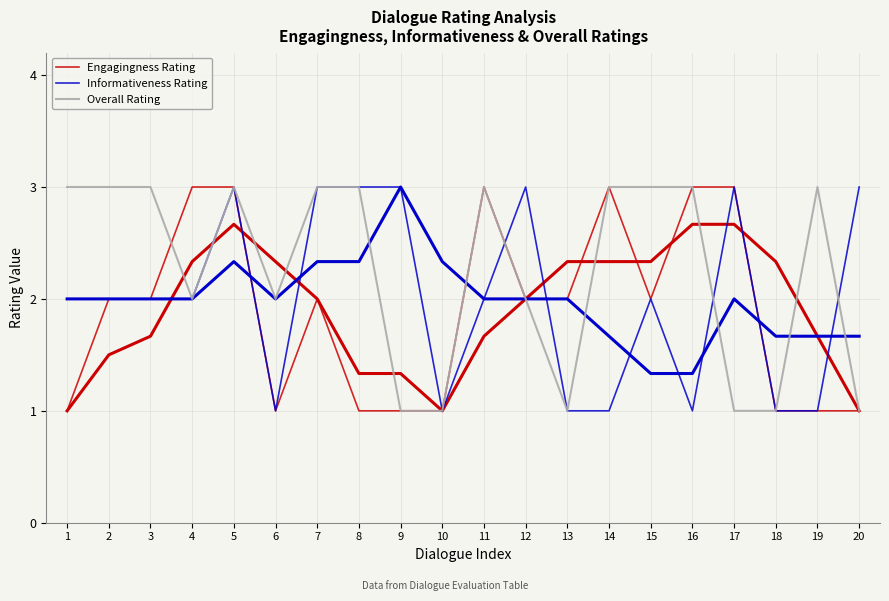

Reading right to left, extract all data points from this chart.

Engagingness Rating: 20=1	19=1	18=1	17=3	16=3	15=2	14=3	13=2	12=2	11=3	10=1	9=1	8=1	7=2	6=1	5=3	4=3	3=2	2=2	1=1
Informativeness Rating: 20=3	19=1	18=1	17=3	16=1	15=2	14=1	13=1	12=3	11=2	10=1	9=3	8=3	7=3	6=1	5=3	4=2	3=2	2=2	1=2
Overall Rating: 20=1	19=3	18=1	17=1	16=3	15=3	14=3	13=1	12=2	11=3	10=1	9=1	8=3	7=3	6=2	5=3	4=2	3=3	2=3	1=3